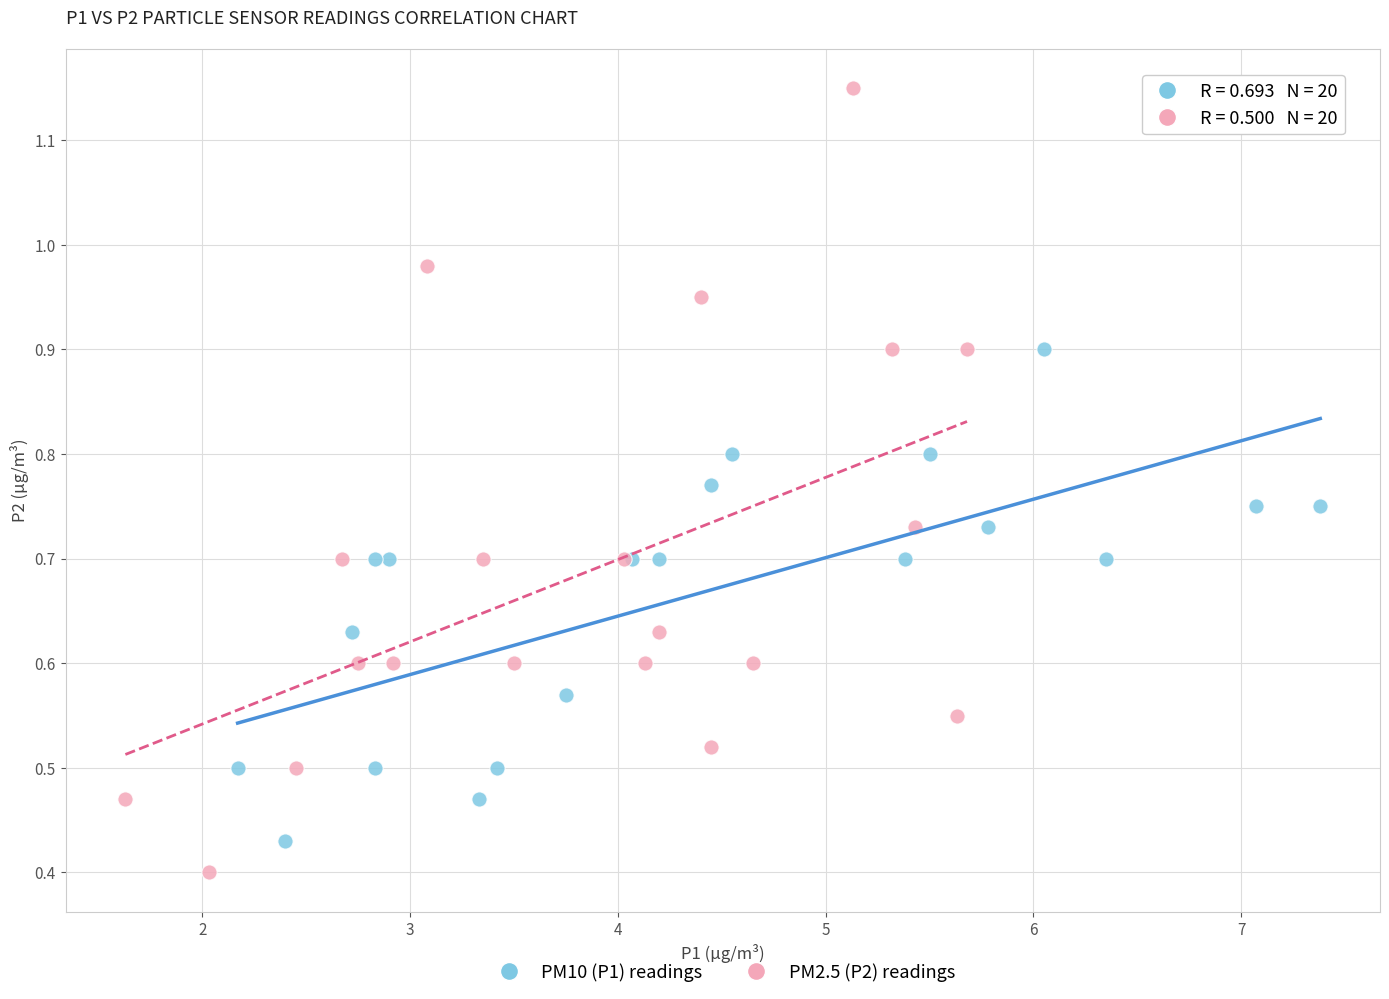

Which series has the widest spread of Y values?

PM2.5 (P2) readings